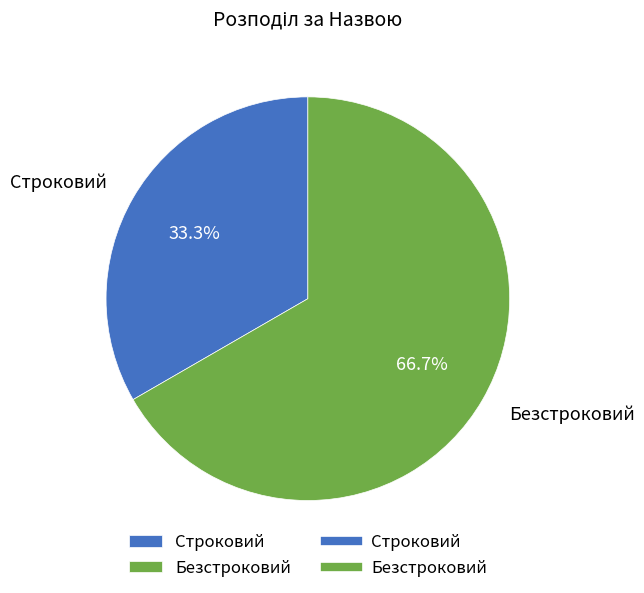

To the nearest percent, what percentage of the pie is Строковий?

33%